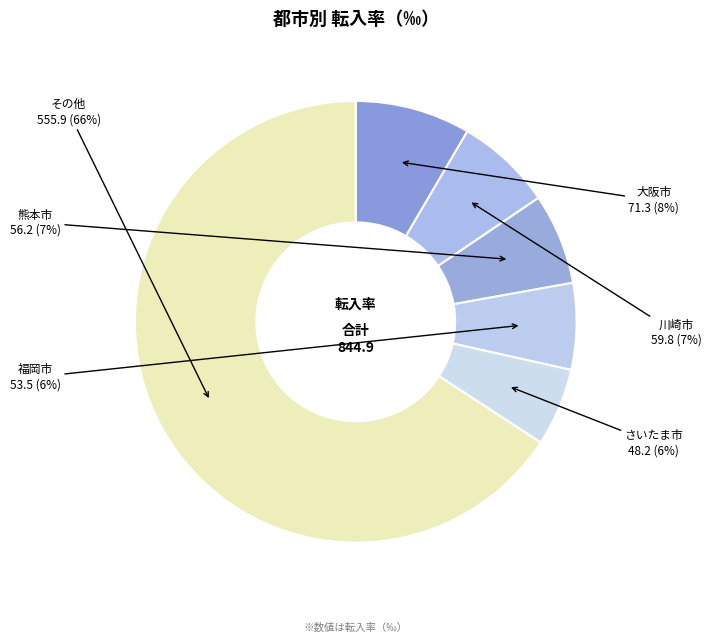

How many segments does this pie chart have?

6